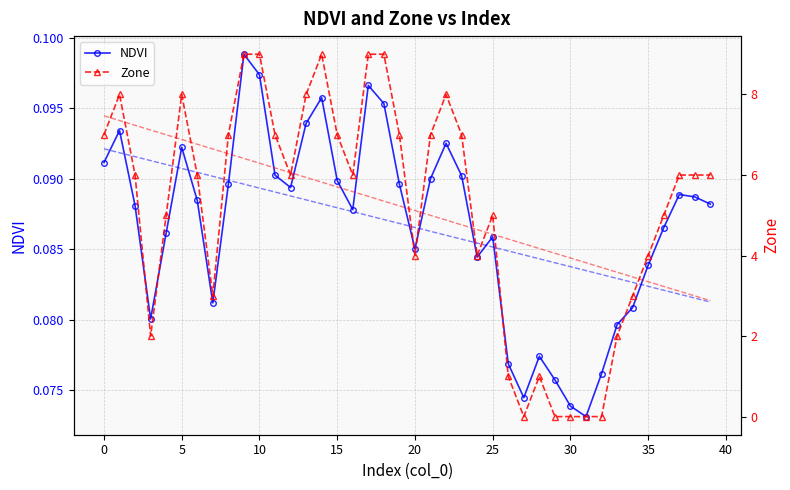

What is the minimum value for Zone trend?

2.9